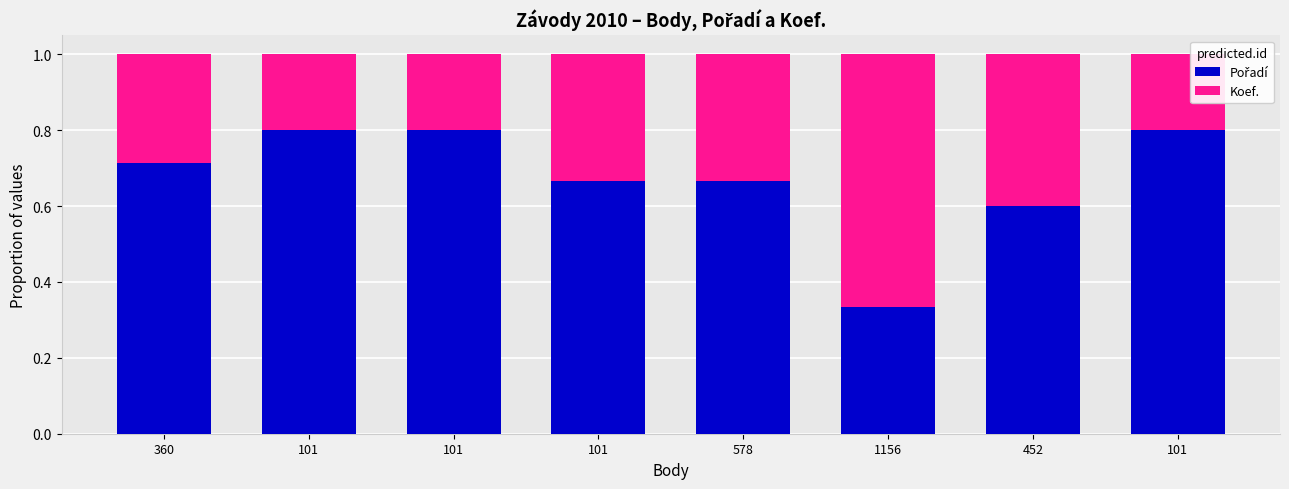

Count the number of categories in the chart.

8